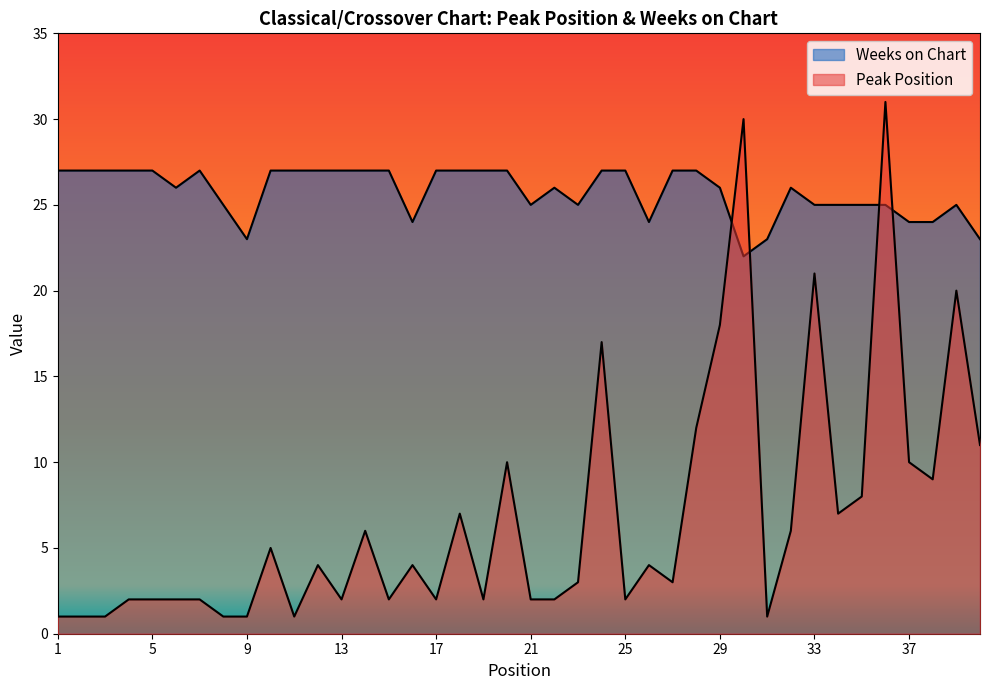

At which category is the sum across all series the highest?

36